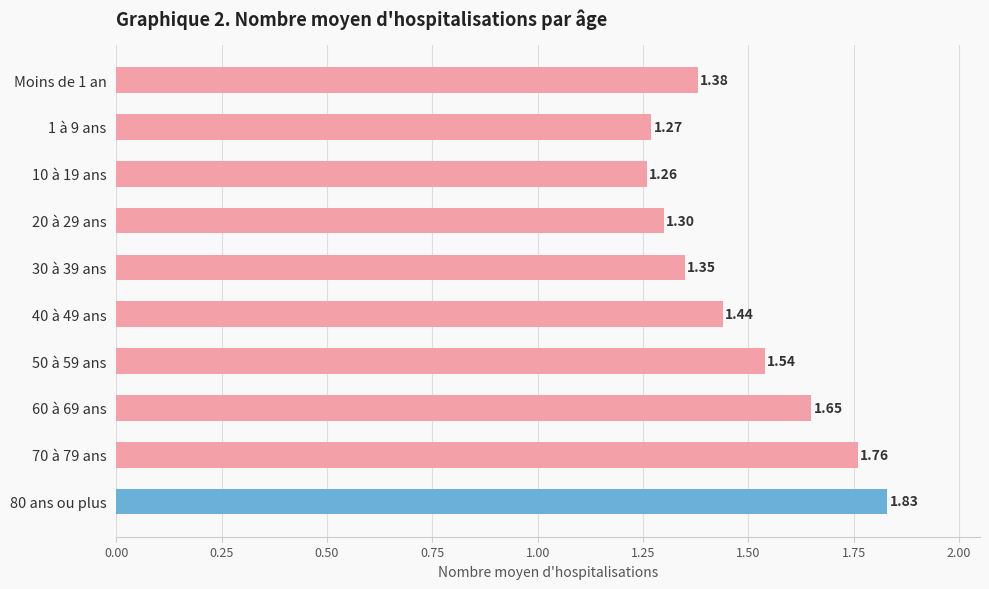

What is the sum of all values?

14.8